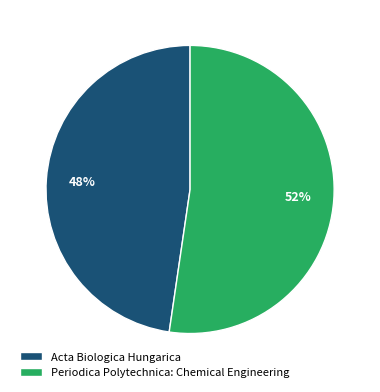

How many segments does this pie chart have?

2